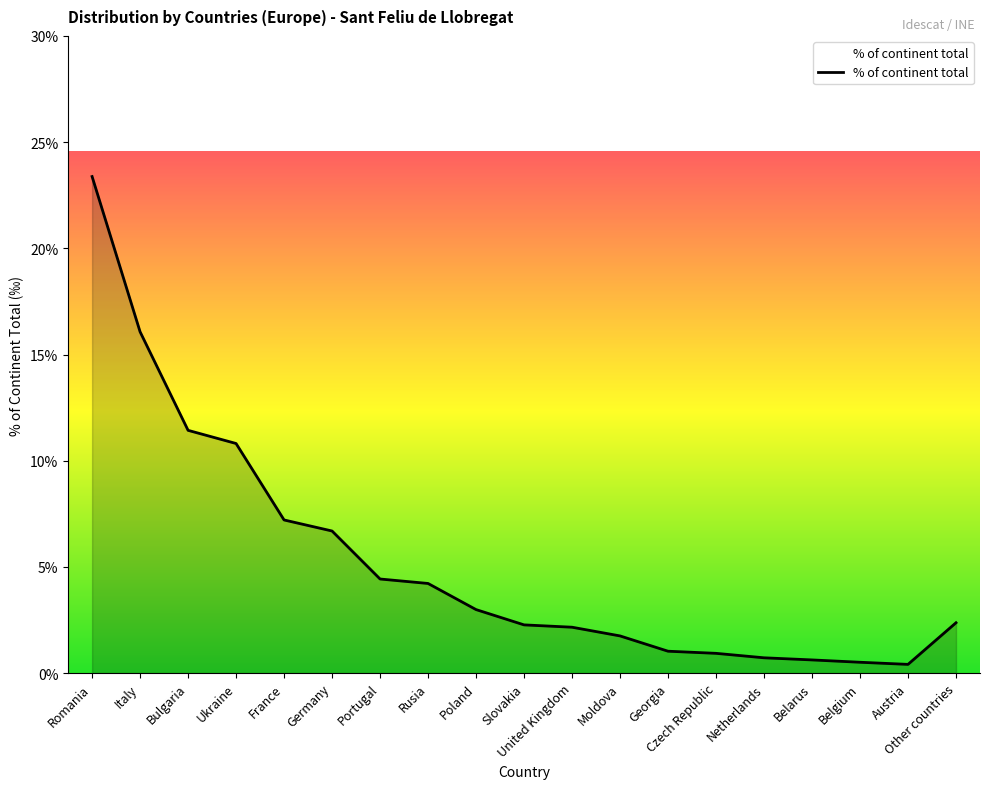

Does the chart display data point markers on the line(s)?

No